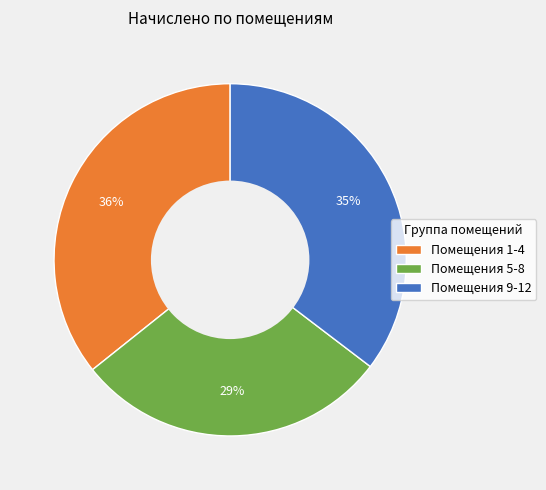

Is it true that Помещения 5-8 is 29% of the pie?

True